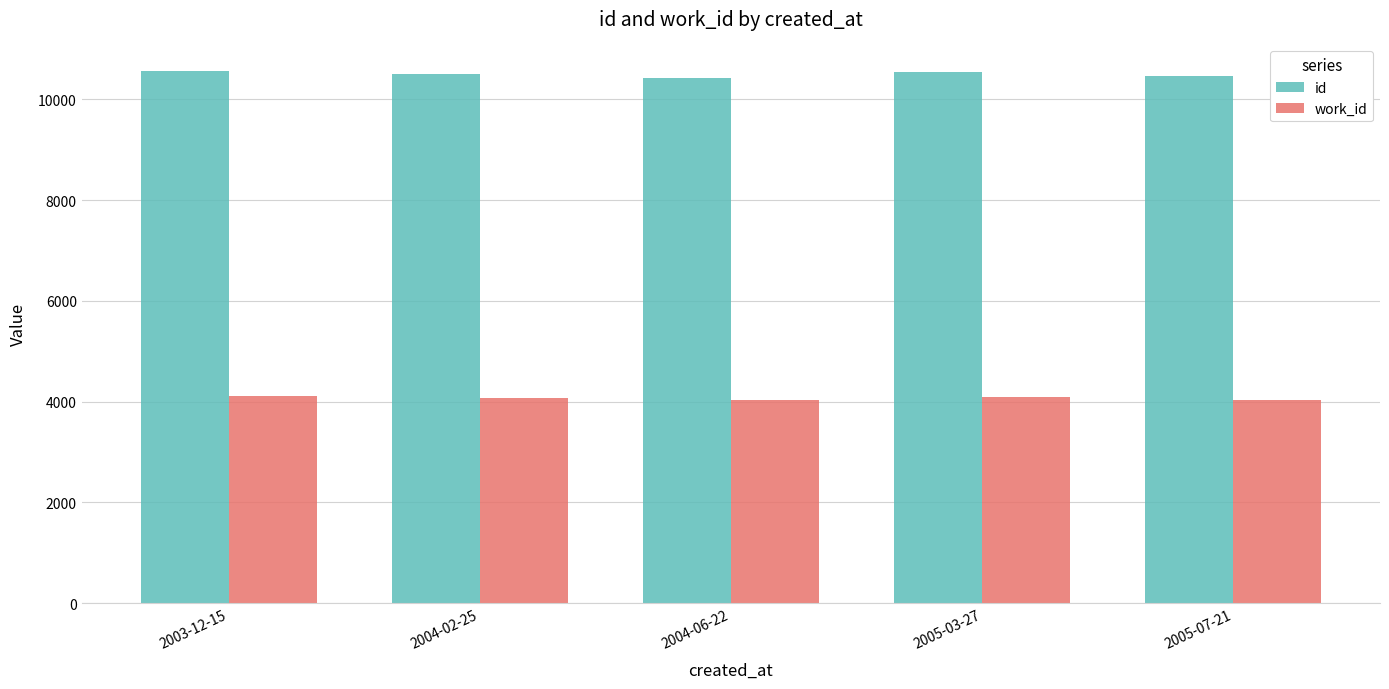

What is the maximum value for work_id?

4104.0